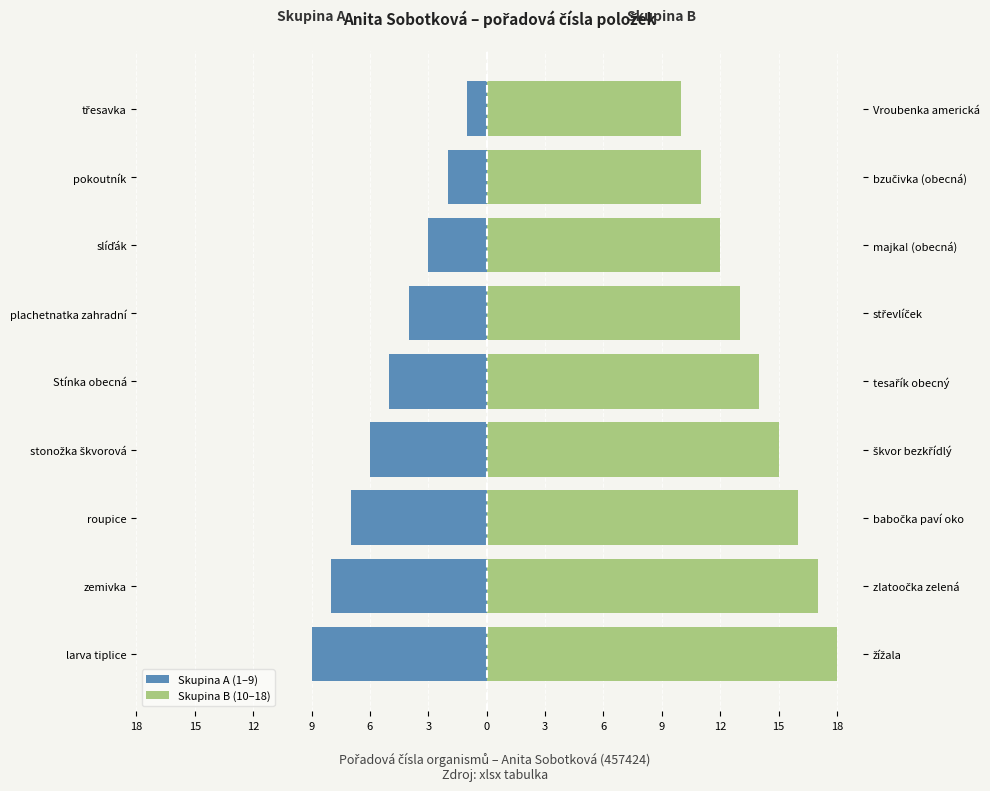

Which has a higher value, třesavka or pokoutník?

třesavka